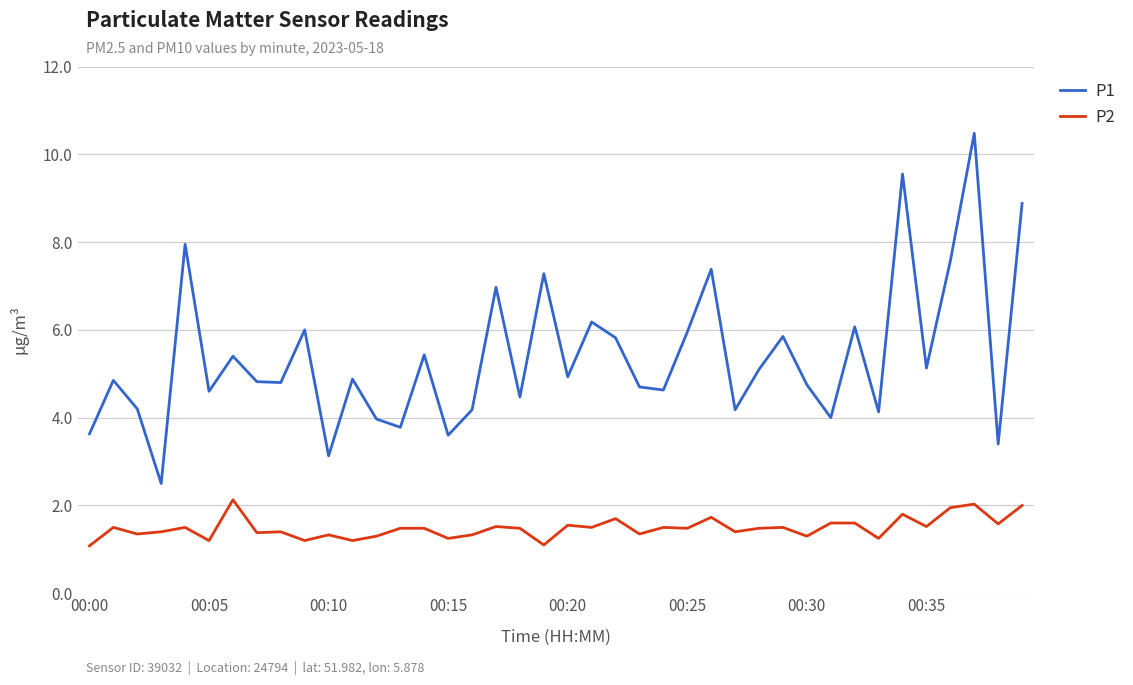

True or false: P2 and P1 cross at least once.

False